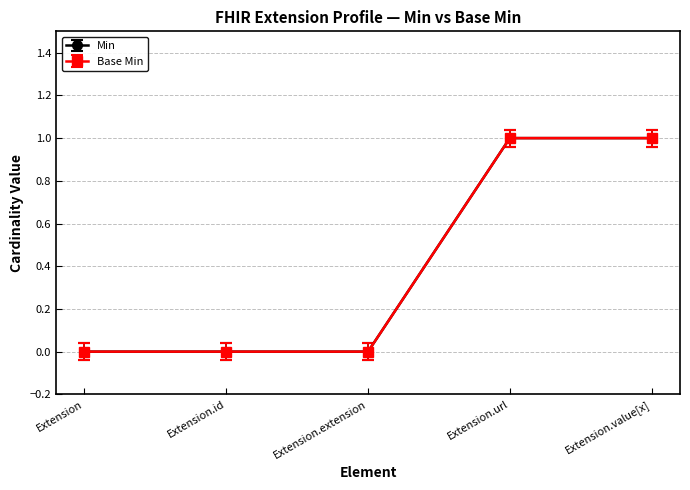

Reading left to right, extract all data points from this chart.

Min: Extension=0.0	Extension.id=0.0	Extension.extension=0.0	Extension.url=1.0	Extension.value[x]=1.0
Base Min: Extension=0.0	Extension.id=0.0	Extension.extension=0.0	Extension.url=1.0	Extension.value[x]=1.0